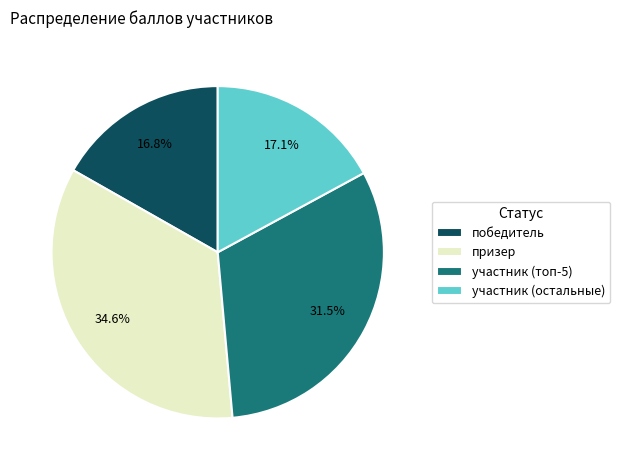

To the nearest percent, what is the average slice percentage?

25%